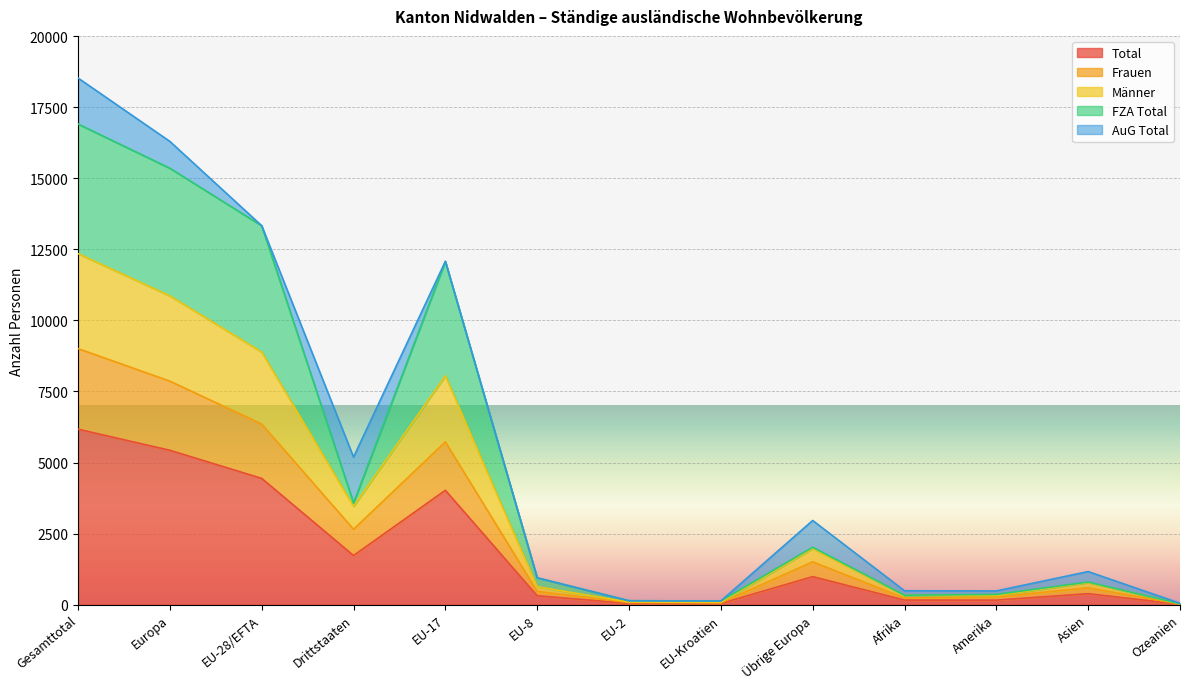

Does the chart display data point markers on the line(s)?

No